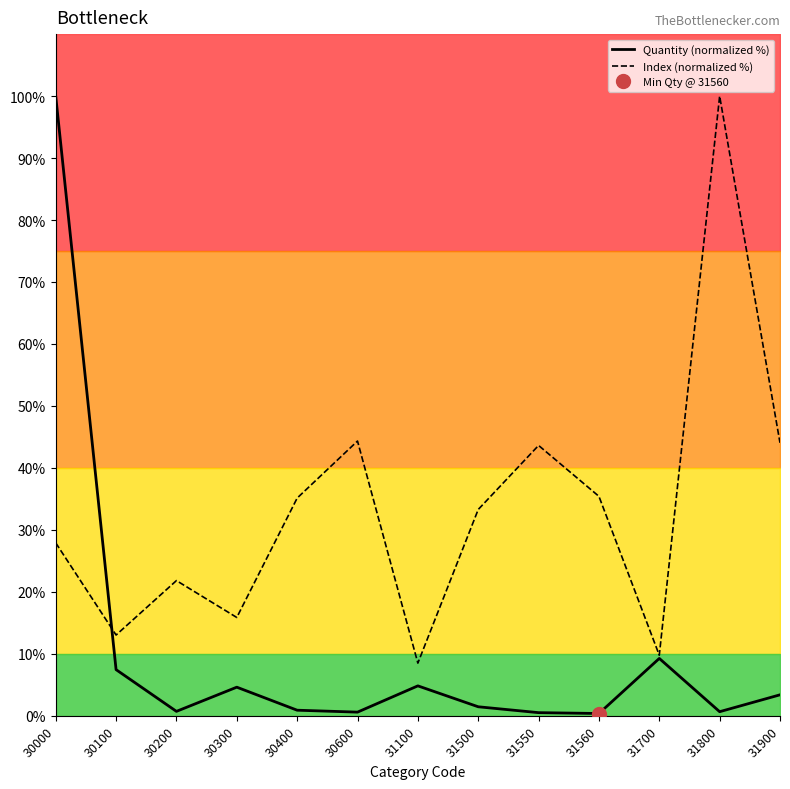

What is the value of the Index point at the 6th from the left?

44.3